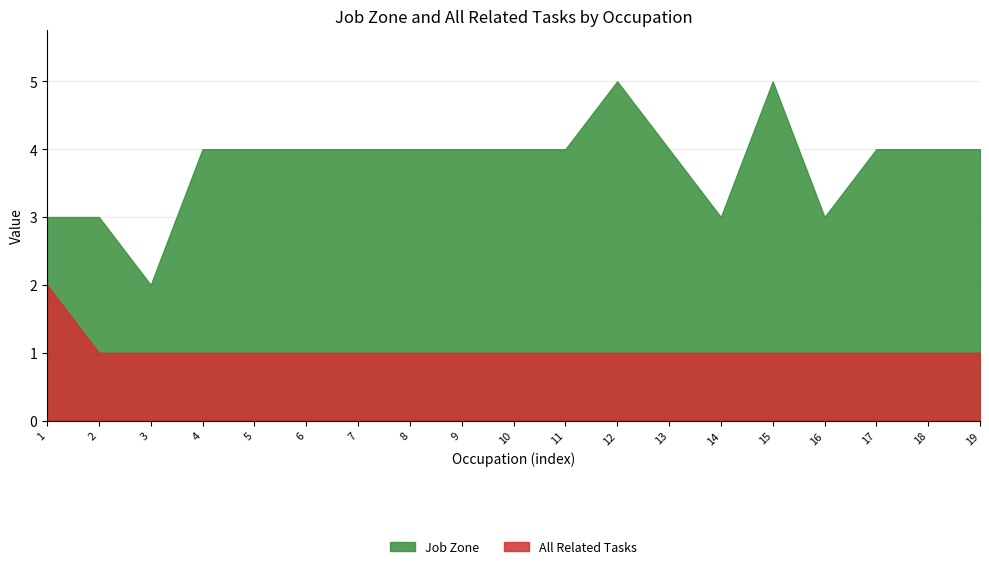

Which series has the widest spread of values?

Job Zone